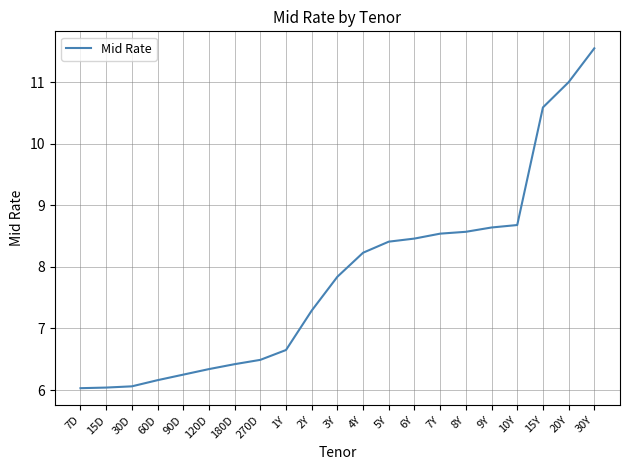

The chart shows a value of 6.7 at 1Y. True or false?

True